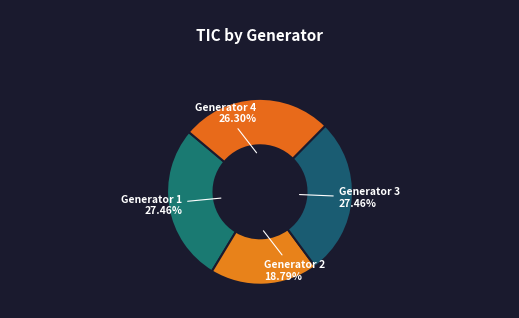

Does Generator 3 account for over 50% of the chart?

No